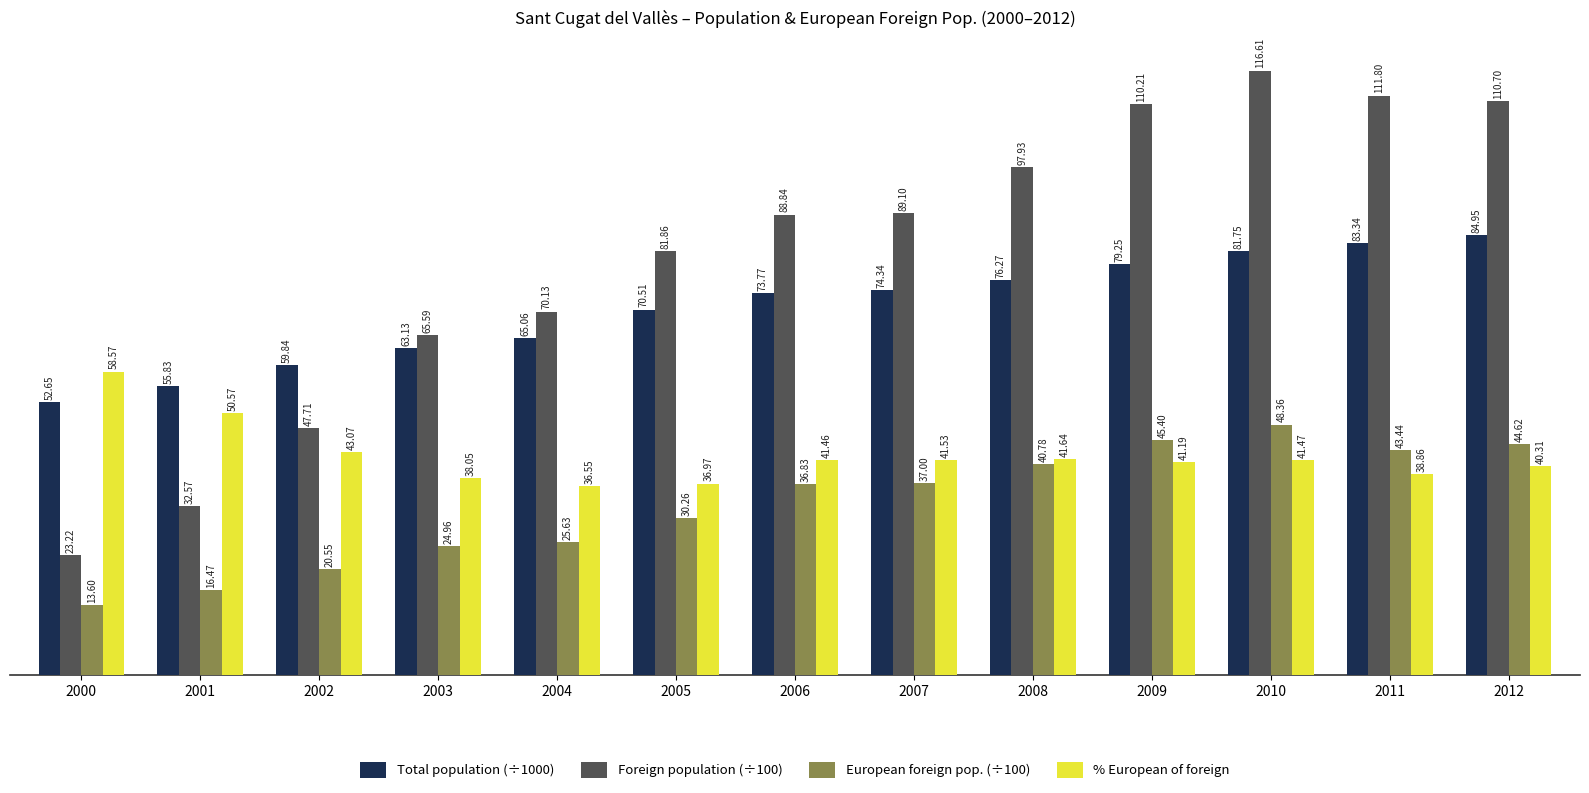

Which series changed the most between 2002 and 2007?

Foreign population (÷100)